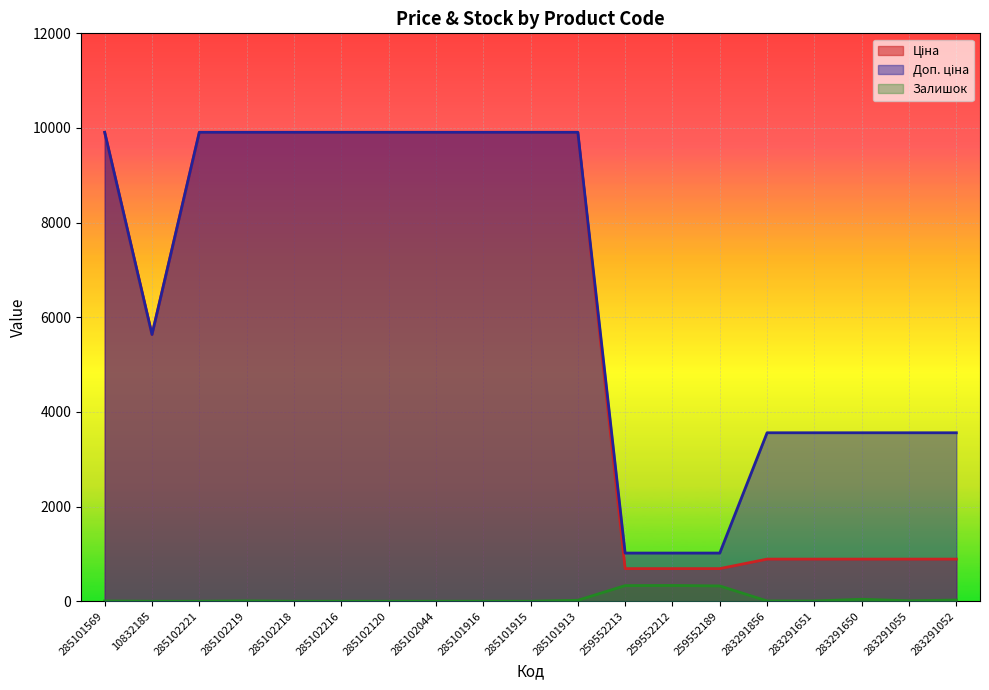

Reading left to right, transcribe all the data shown in this chart.

Ціна: 285101569=9908.5	10832185=5636.0	285102221=9908.5	285102219=9908.5	285102218=9908.5	285102216=9908.5	285102120=9908.5	285102044=9908.5	285101916=9908.5	285101915=9908.5	285101913=9908.5	259552213=689.1	259552212=689.1	259552189=689.1	283291856=889.9	283291651=889.9	283291650=889.9	283291055=889.9	283291052=889.9
Доп. ціна: 285101569=9908.5	10832185=5636.0	285102221=9908.5	285102219=9908.5	285102218=9908.5	285102216=9908.5	285102120=9908.5	285102044=9908.5	285101916=9908.5	285101915=9908.5	285101913=9908.5	259552213=1017.8	259552212=1017.8	259552189=1017.8	283291856=3559.7	283291651=3559.7	283291650=3559.7	283291055=3559.7	283291052=3559.7
Залишок: 285101569=5.0	10832185=0.0	285102221=0.0	285102219=7.0	285102218=0.0	285102216=0.0	285102120=0.0	285102044=0.0	285101916=0.0	285101915=0.0	285101913=20.0	259552213=330.0	259552212=333.0	259552189=323.0	283291856=6.0	283291651=5.0	283291650=42.0	283291055=9.0	283291052=26.0